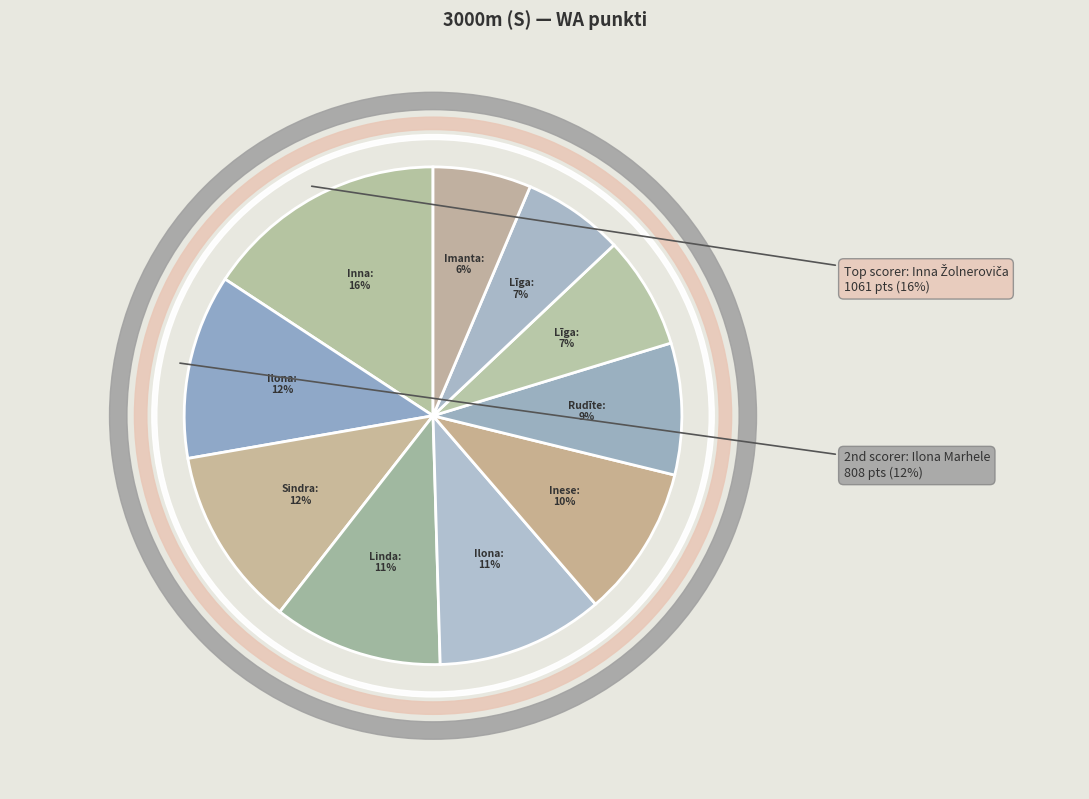

Rank the categories by value from highest to lowest.

Inna Žolneroviča, Ilona Marhele, Sindra Kiršteina, Linda Langberga, Ilona Kojaloviča, Inese Ēvele, Rudīte Everte, Līga Rukšāne, Līga Laimiņa, Imanta Iļjina